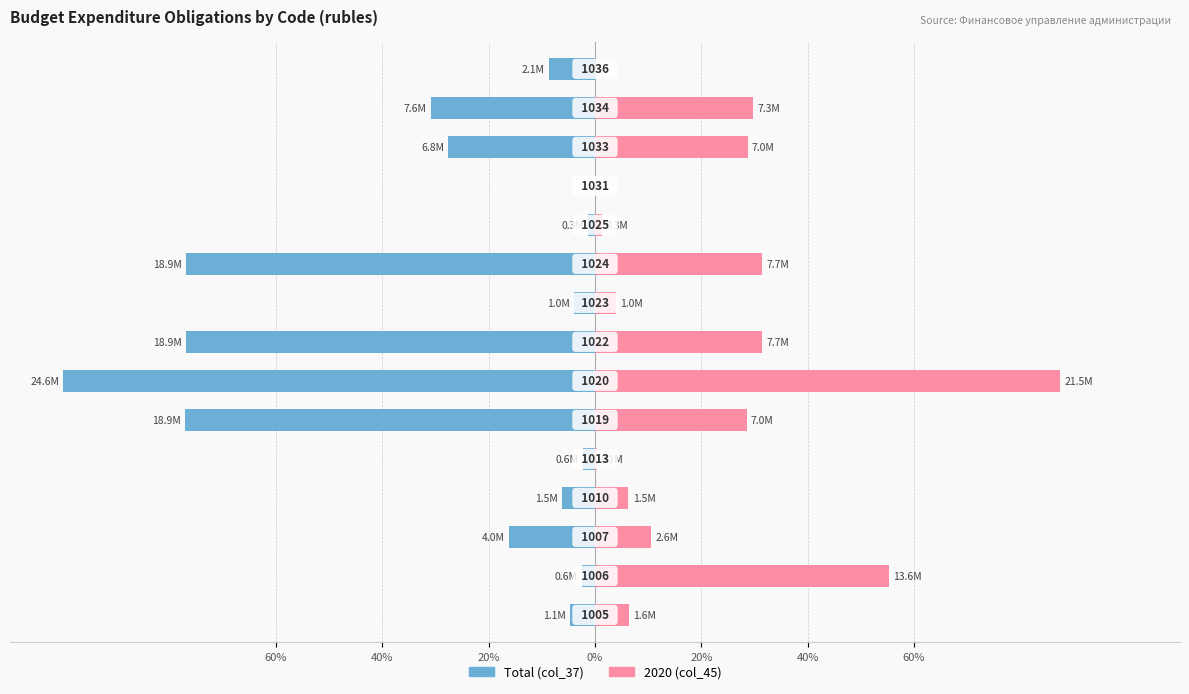

What are all the series names shown in the legend?

Total (col_37), 2020 (col_45)